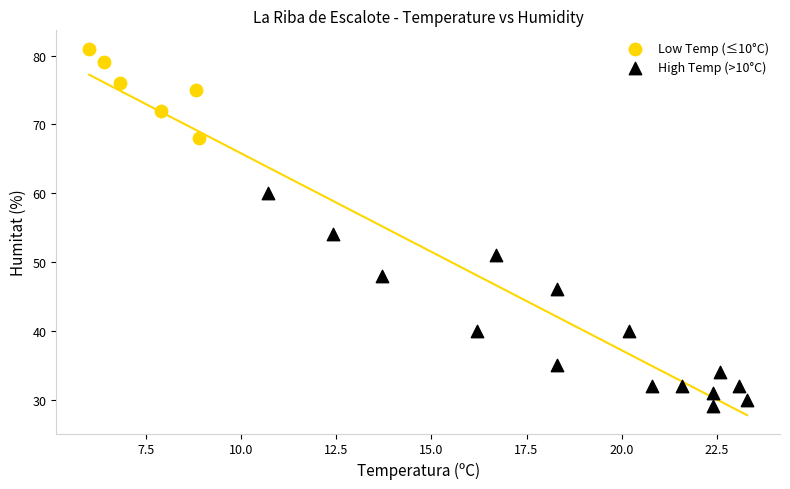

Which series has the largest Y range (max minus min)?

High Temp (>10°C)